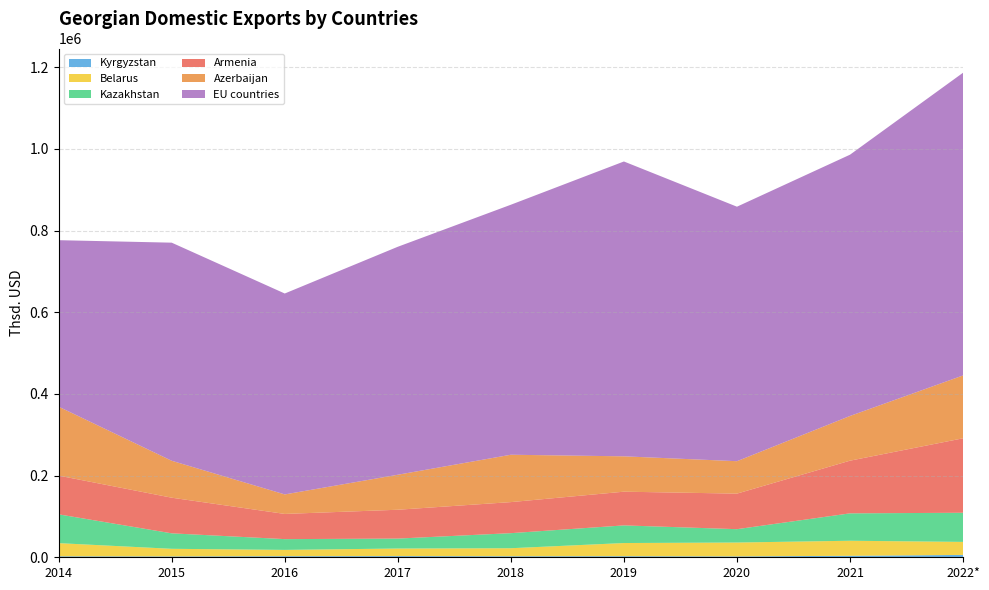

Reading left to right, transcribe all the data shown in this chart.

Armenia: 94796.3	87251.5	61663.8	70602.1	76019.6	82526.0	87042.5	128959.4	182313.6
Azerbaijan: 168814.8	90428.9	47783.6	85706.0	115984.2	86580.8	79392.9	109472.1	153896.9
Belarus: 32241.9	18692.3	15448.1	18555.7	19676.0	32255.1	34007.2	36836.1	31863.9
Kazakhstan: 70539.3	37891.9	26377.5	24346.7	36895.9	43185.0	32698.2	67086.0	71372.4
Kyrgyzstan: 2358.9	2049.1	2629.0	2878.5	2488.5	2618.8	2107.3	3632.3	5777.5
EU countries: 407613.2	533960.1	491896.0	558151.9	612092.2	721884.1	623094.5	639686.3	741123.7